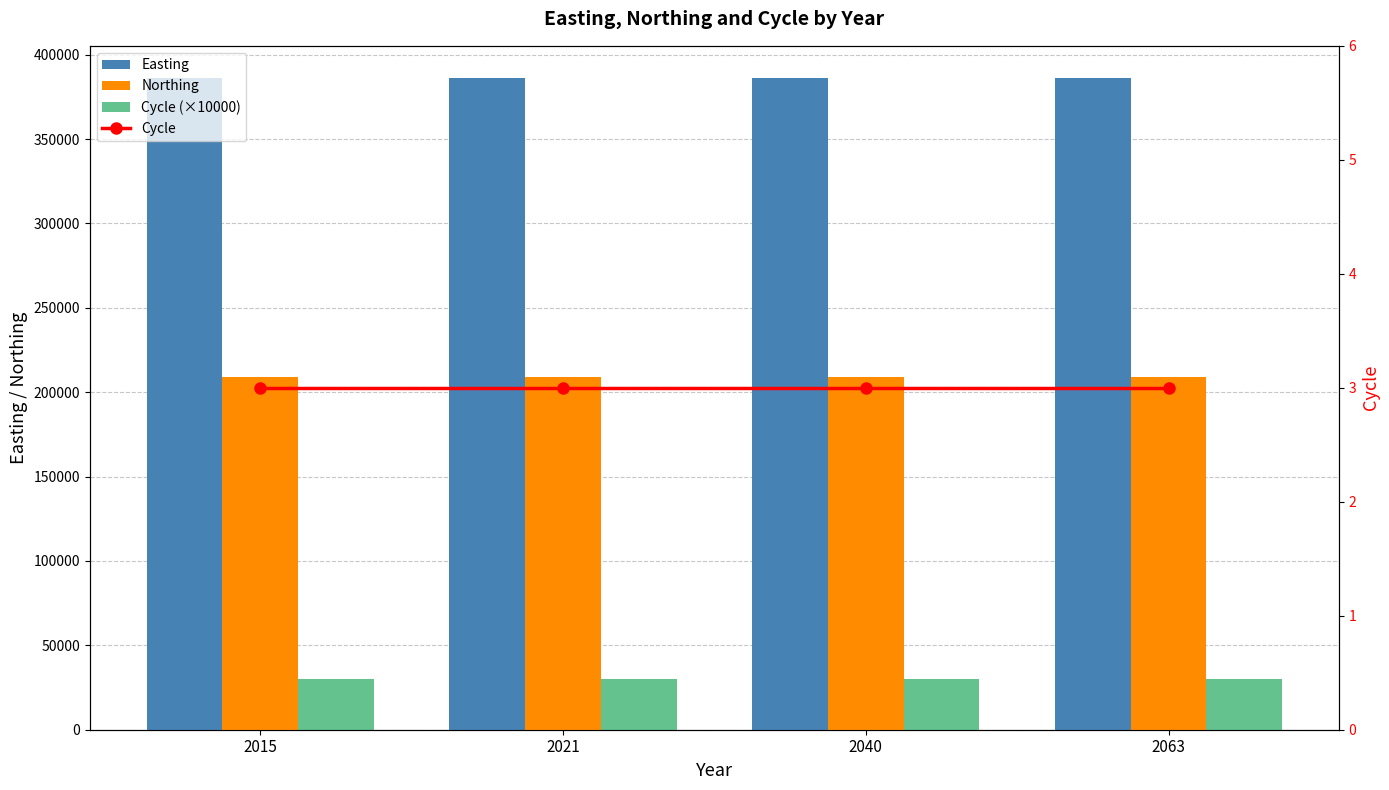

Is the value of Cycle (×10000) at 2021 greater than the value of Easting at 2063?

No